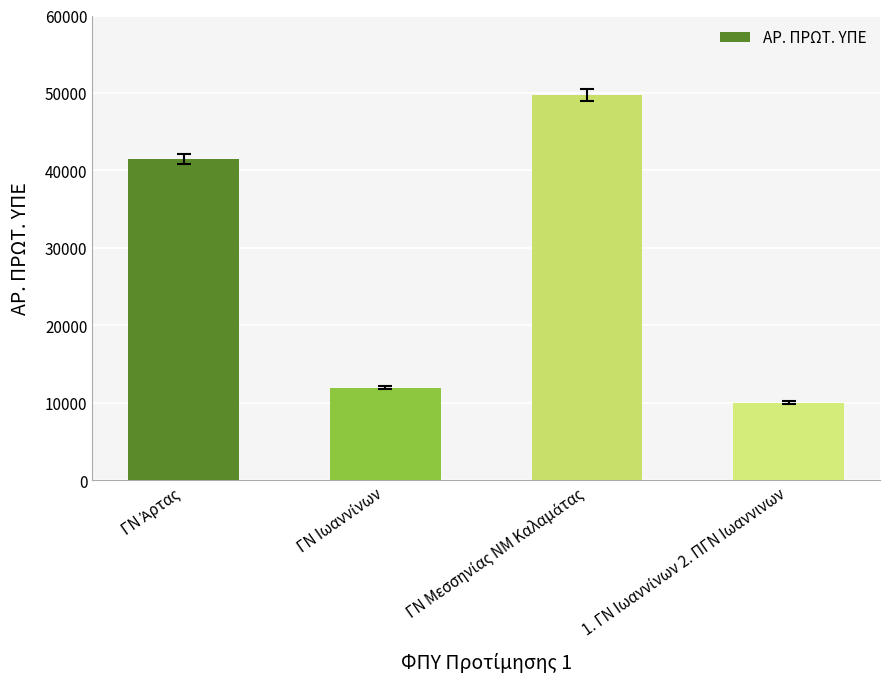

What is the smallest value displayed?

10031